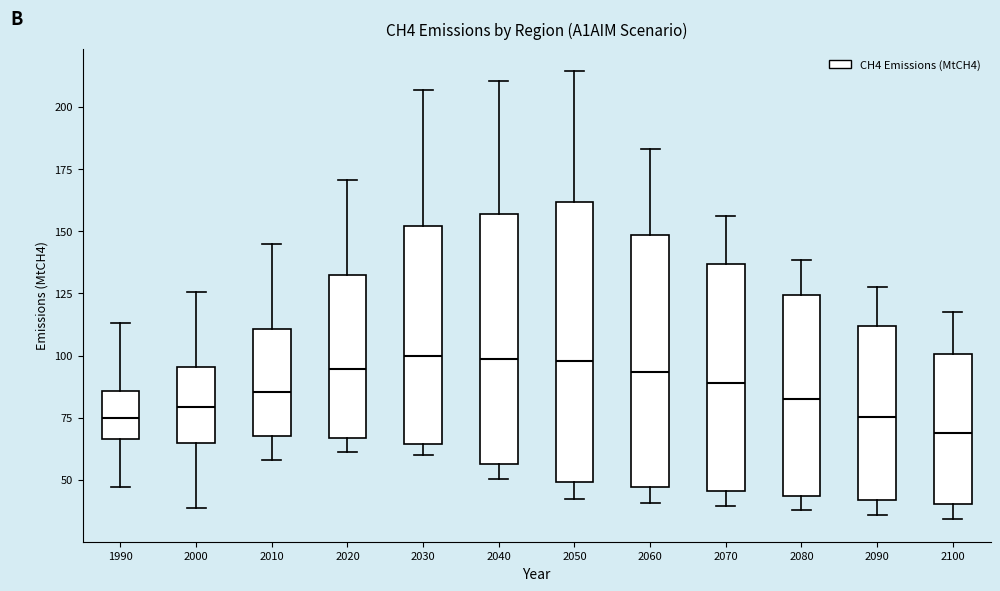

Reading left to right, read every box against the y-axis: the position of its median line, the range the box covers, and the ends of its whiskers. The values are not printed on the chart, so give them approximately, as read against the axis.

1990: median 75, box 65 to 85, whiskers 45 to 115
2000: median 80, box 65 to 95, whiskers 40 to 125
2010: median 85, box 70 to 110, whiskers 60 to 145
2020: median 95, box 65 to 135, whiskers 60 to 170
2030: median 100, box 65 to 150, whiskers 60 to 205
2040: median 100, box 55 to 155, whiskers 50 to 210
2050: median 100, box 50 to 160, whiskers 40 to 215
2060: median 95, box 45 to 150, whiskers 40 to 185
2070: median 90, box 45 to 135, whiskers 40 to 155
2080: median 85, box 45 to 125, whiskers 40 to 140
2090: median 75, box 40 to 110, whiskers 35 to 125
2100: median 70, box 40 to 100, whiskers 35 to 115